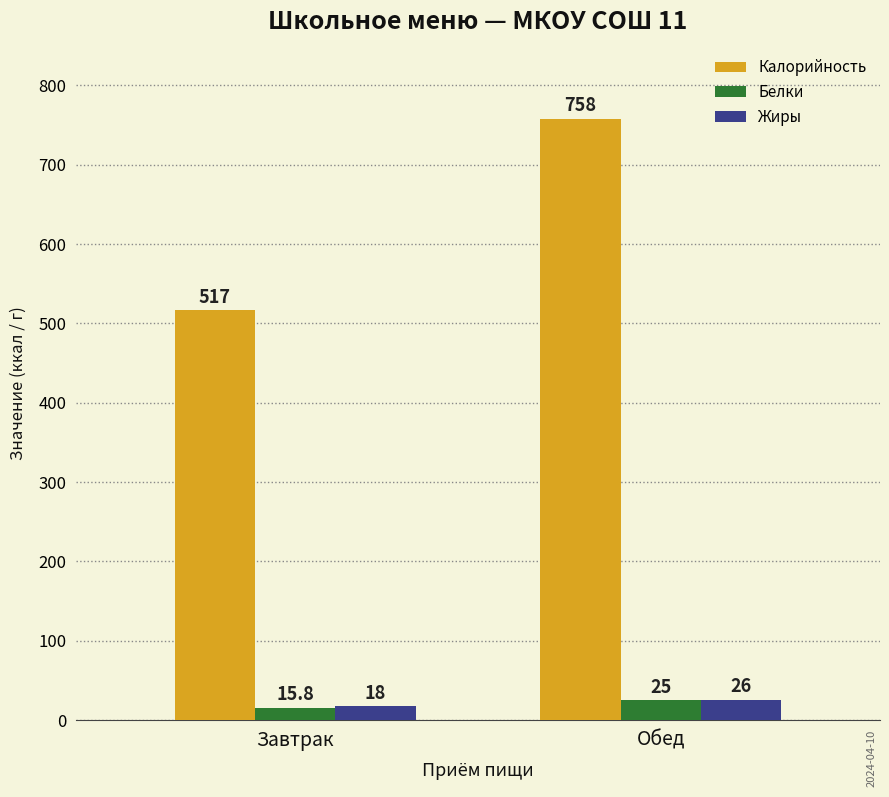

Is it true that Калорийность equals 307.3 at Обед?

False